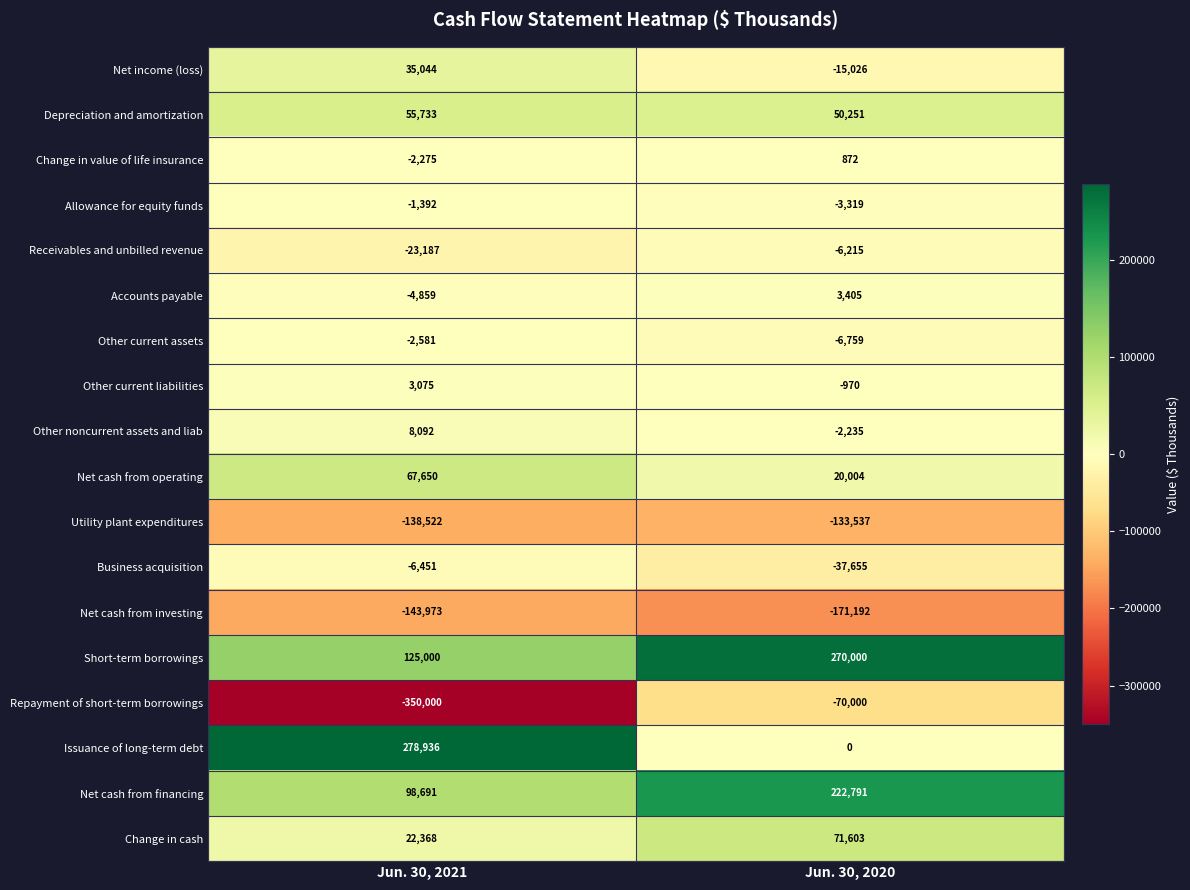

Between Jun. 30, 2021 and Jun. 30, 2020, which series saw the biggest shift?

Repayment of short-term borrowings